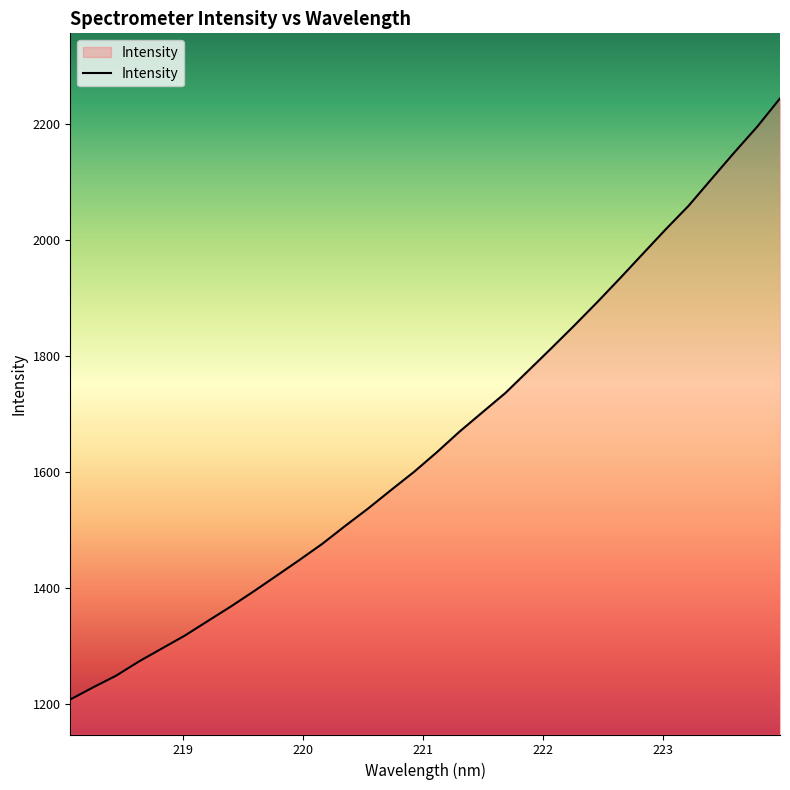

What is the smallest value displayed?

1208.0